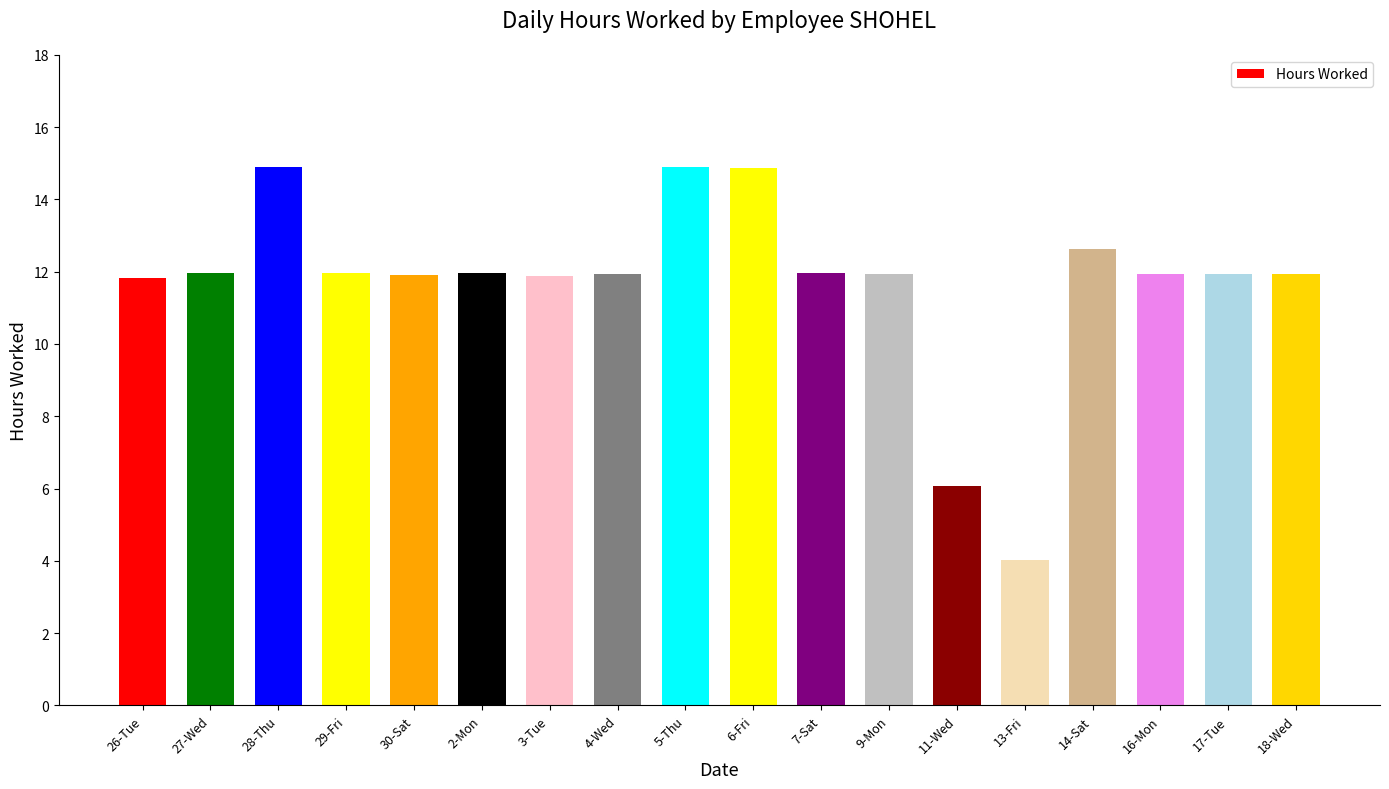

What position from the right is 11-Wed?

6